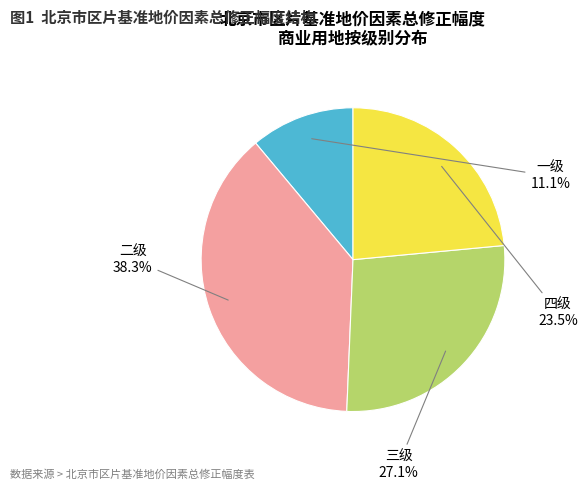

Is the sum of 四级 and 三级 greater than half?

Yes